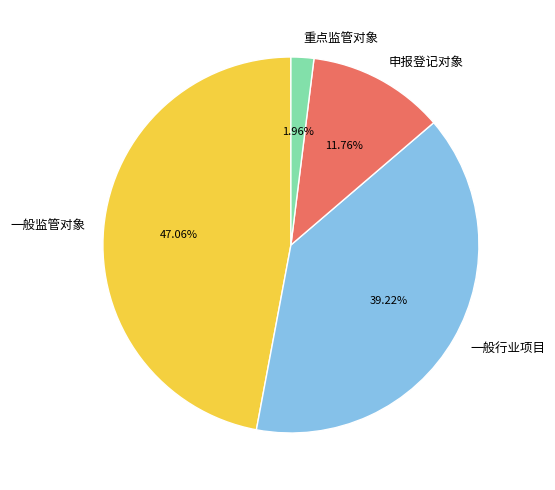

To the nearest percent, what portion does 申报登记对象 represent?

12%